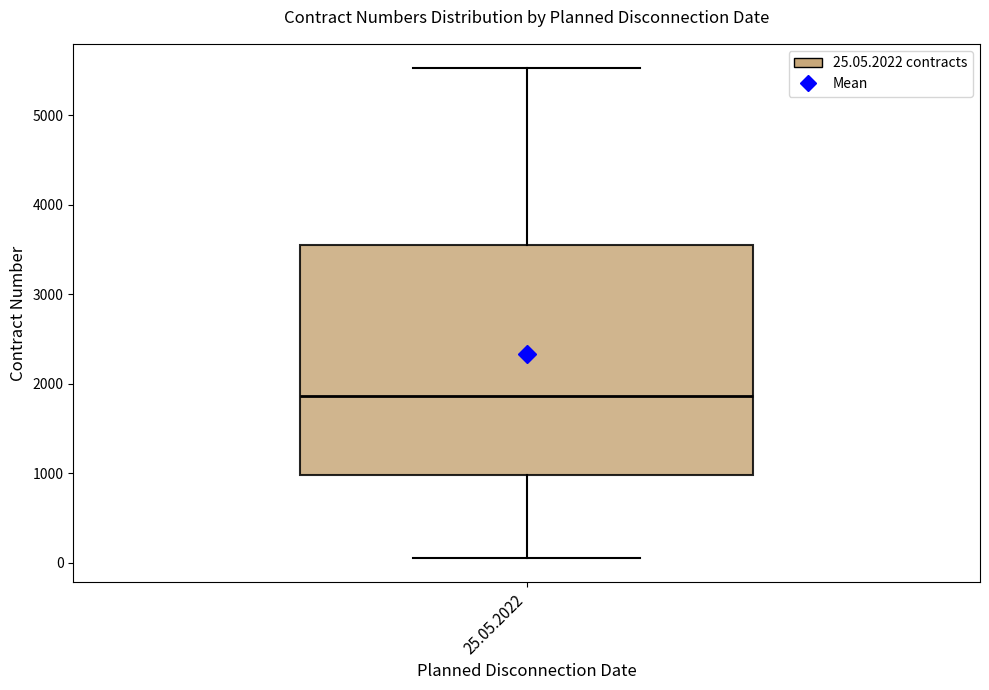

Read this box plot against the y-axis: the position of the median line, the range covered by the box, and the ends of both whiskers. The values are not printed on the chart, so give them approximately, as read against the axis.

median 1900, box 1000 to 3500, whiskers 100 to 5500